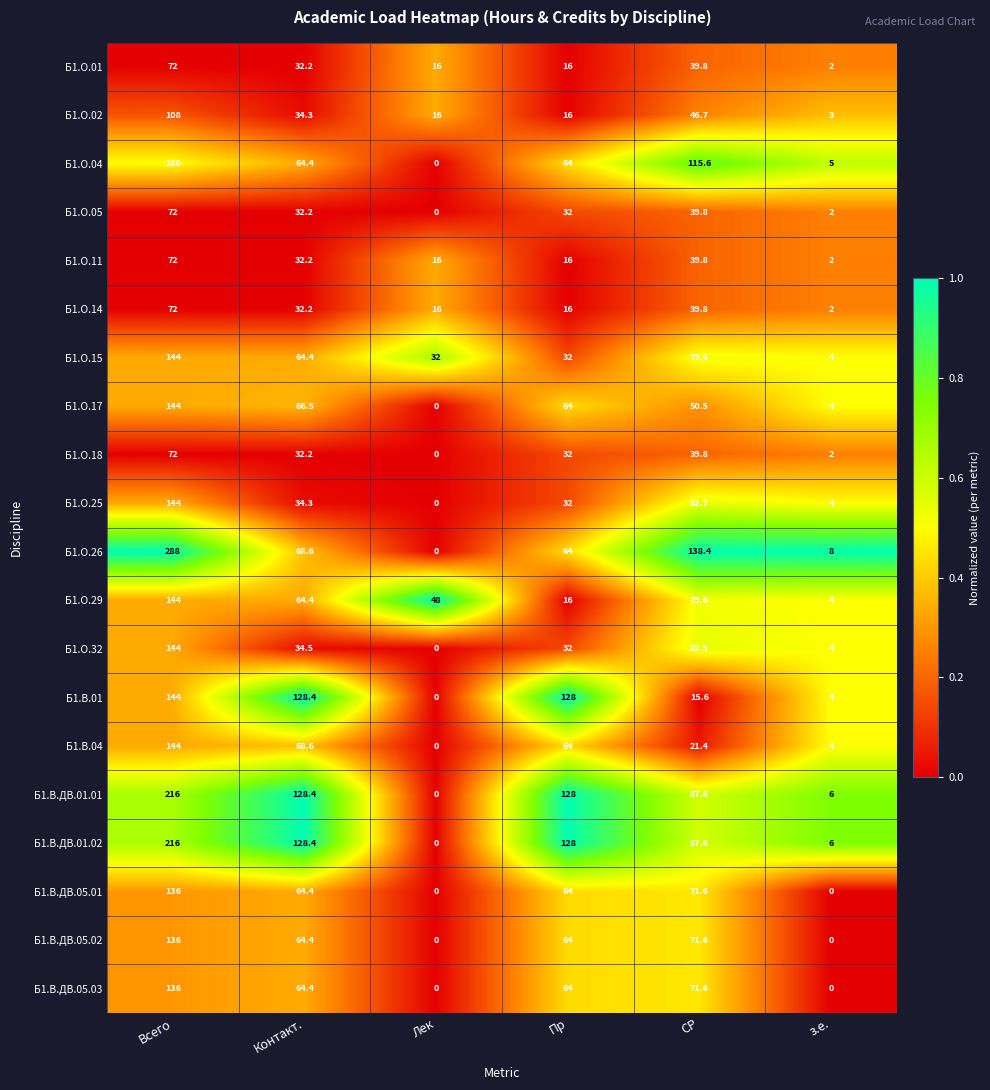

Which series has the largest total across all categories?

Б1.О.26